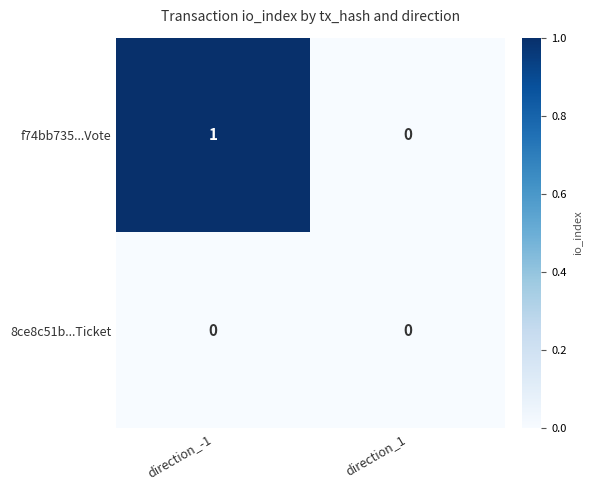

At which label does f74bb735...Vote reach its peak?

direction_-1